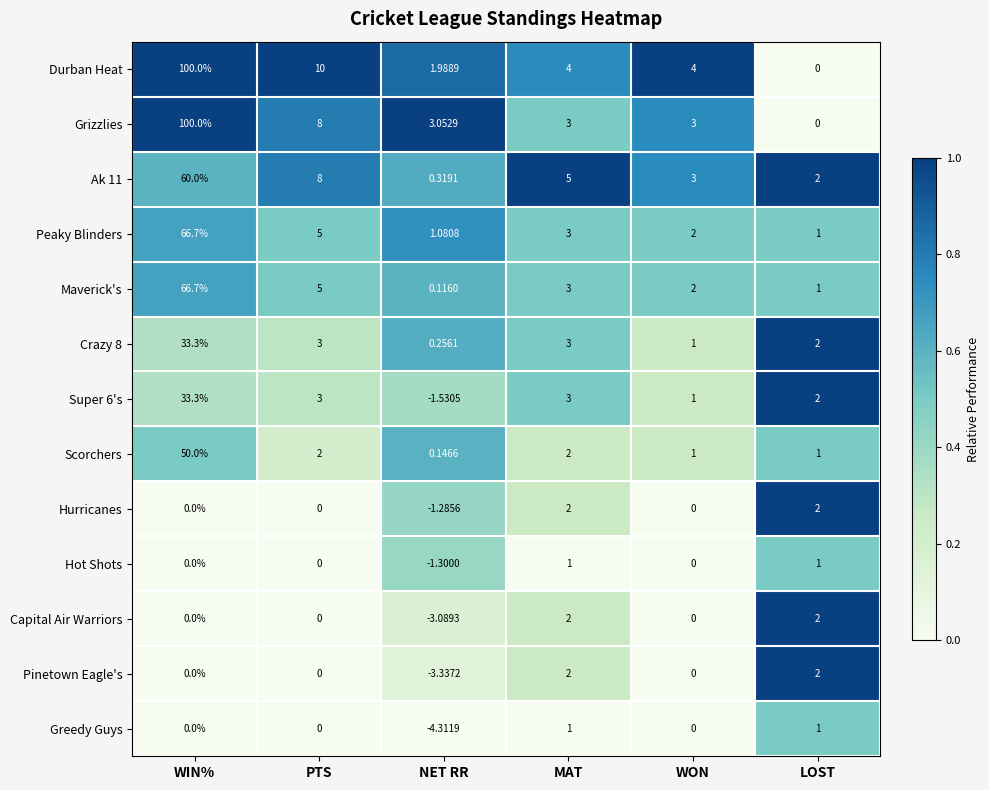

Which category has the highest value across all series?

WIN%